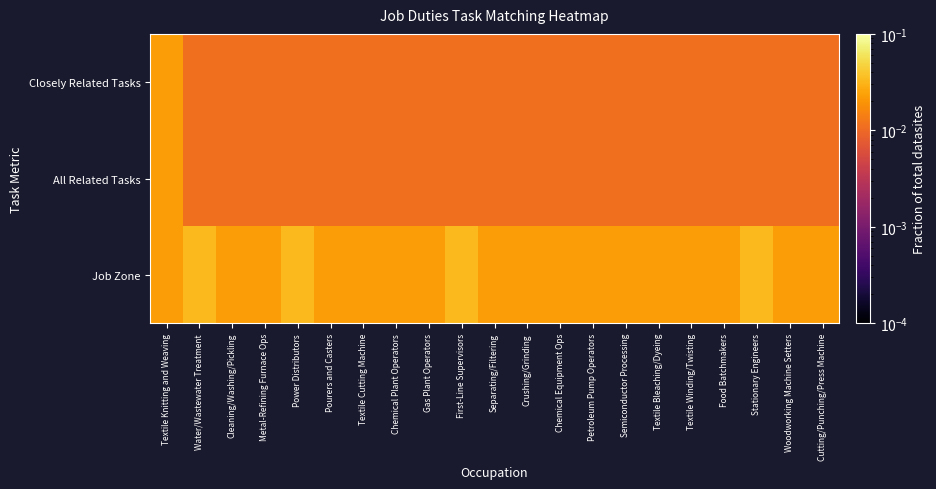

Between Stationary Engineers and Power Distributors, which is larger?

Stationary Engineers